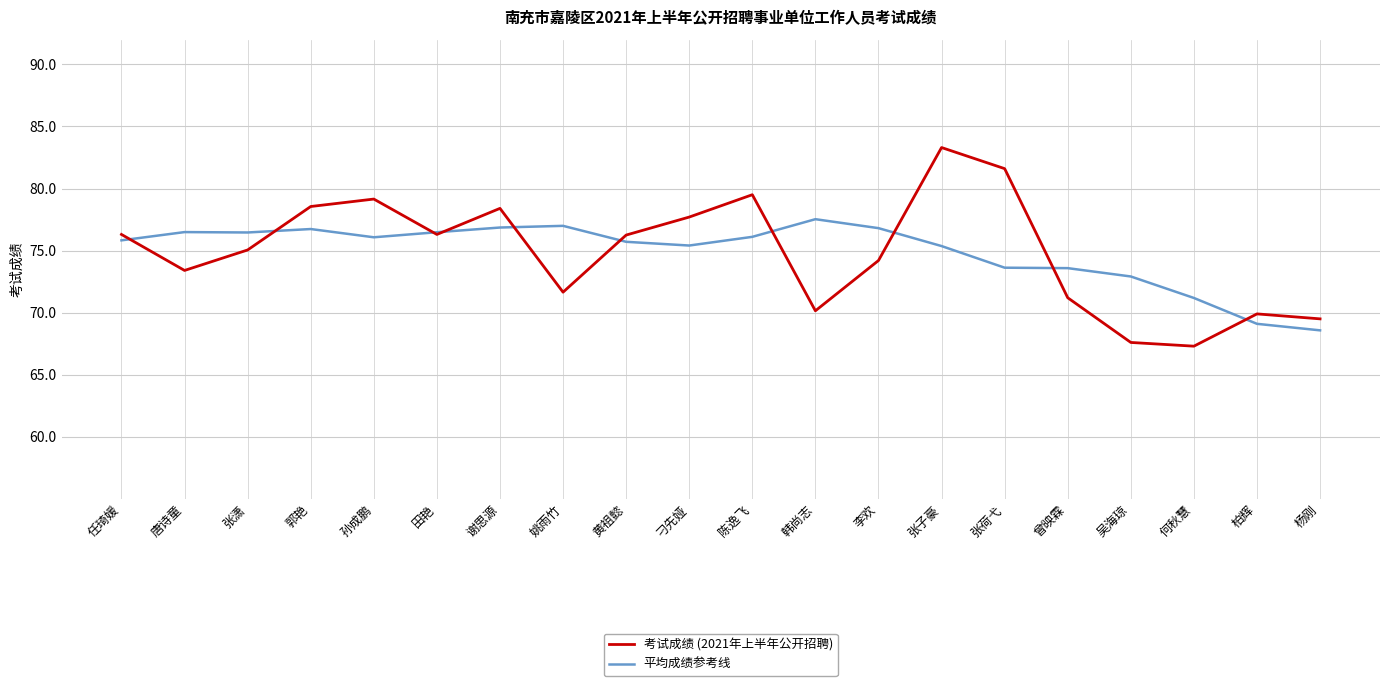

List the series in order of their peak value, highest first.

考试成绩 (2021年上半年公开招聘), 平均成绩参考线